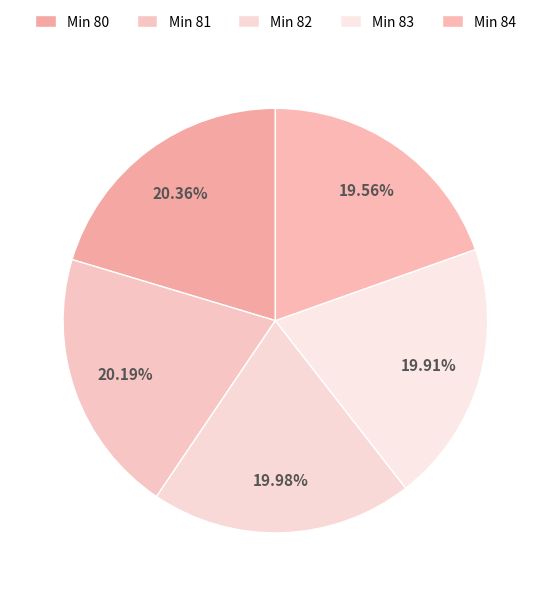

Count the number of slices in the pie.

5